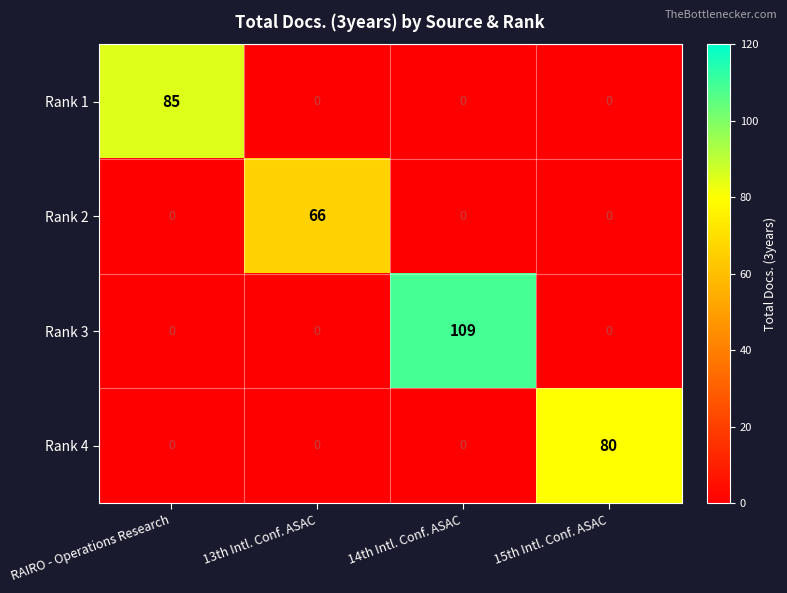

Reading left to right, what are all the values shown in this chart?

Rank 1: 85	0	0	0
Rank 2: 0	66	0	0
Rank 3: 0	0	109	0
Rank 4: 0	0	0	80